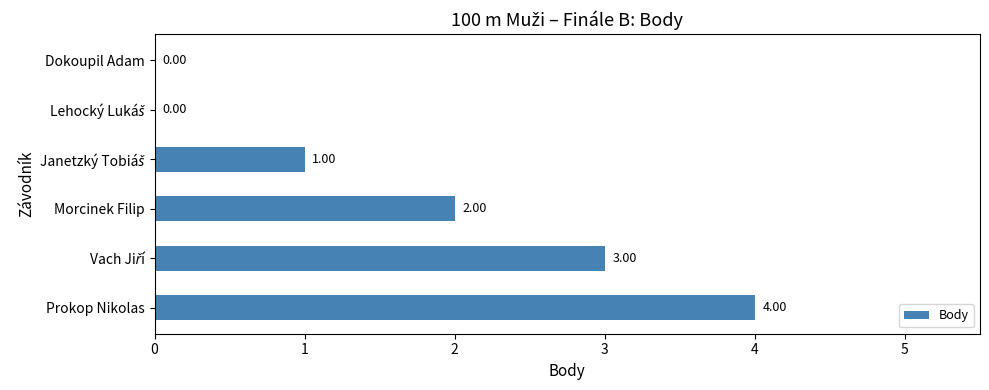

Where is the data nearest to the value 2?

Morcinek Filip